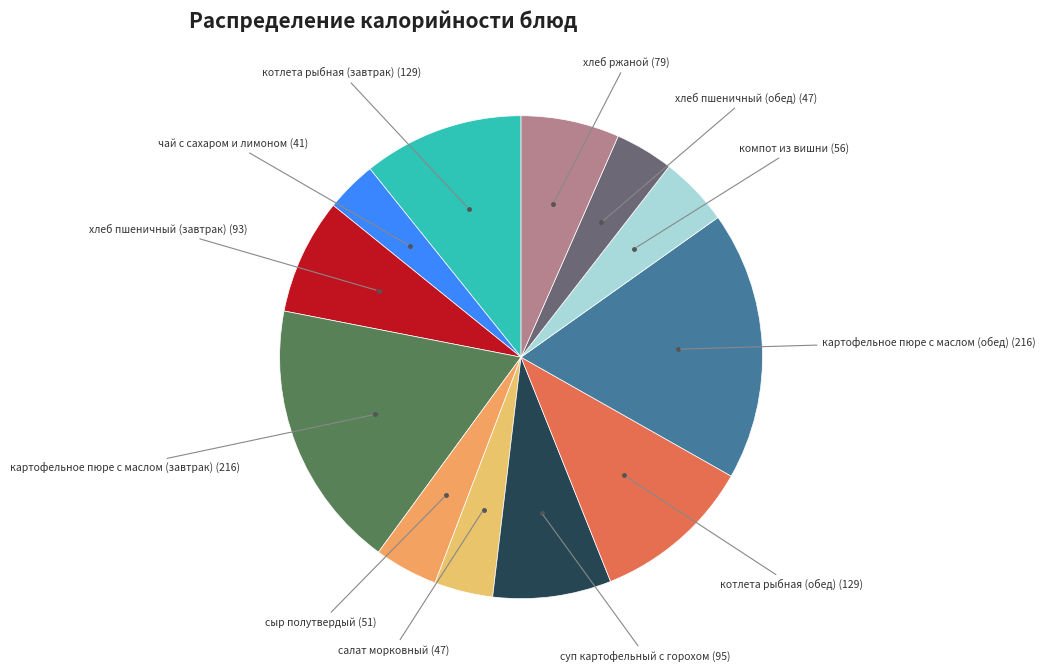

Which category has the biggest portion of the pie?

картофельное пюре с маслом (завтрак)